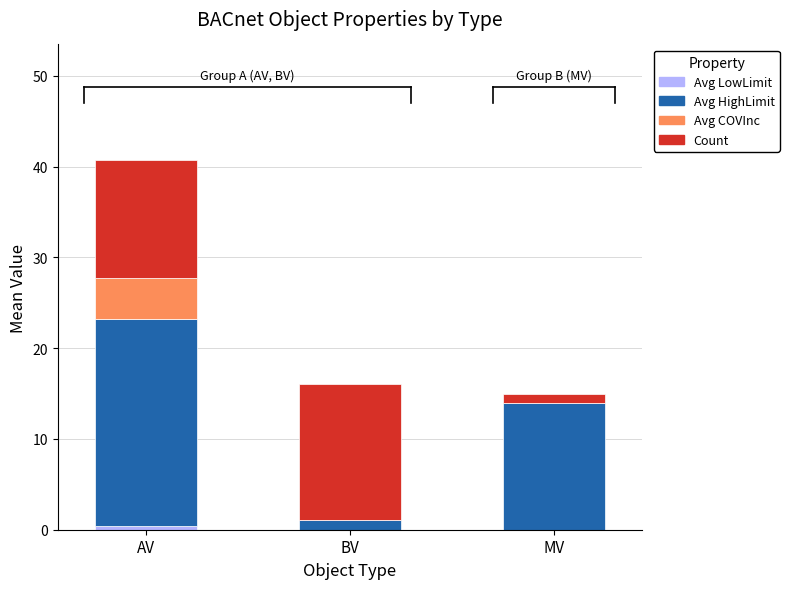

At which category is the sum across all series the highest?

AV